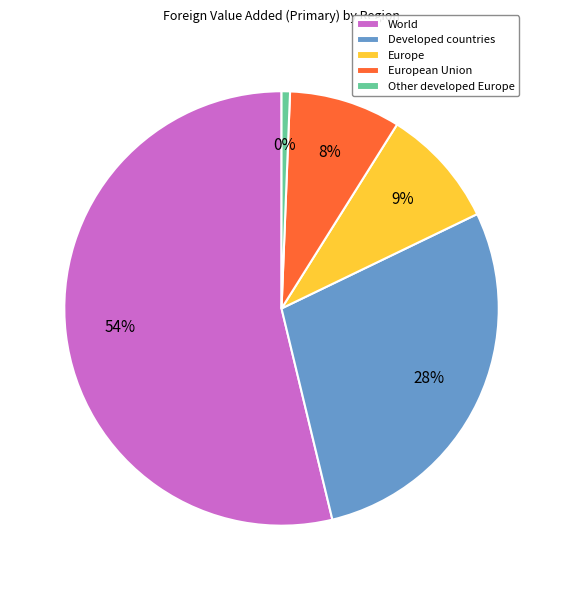

What is the smallest slice in the pie chart?

Other developed Europe